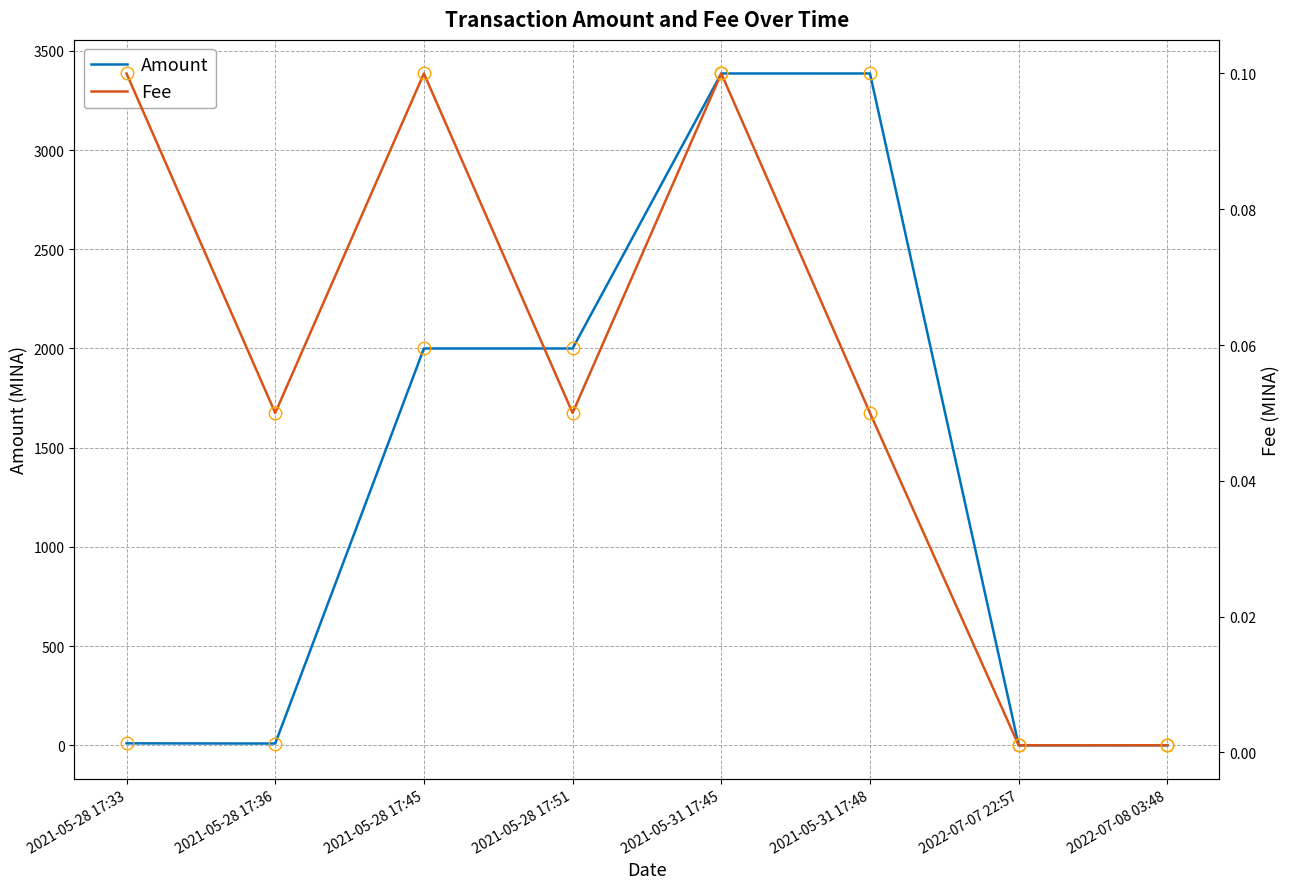

Is it true that Fee equals 0.1 at 2021-05-28 17:45?

True